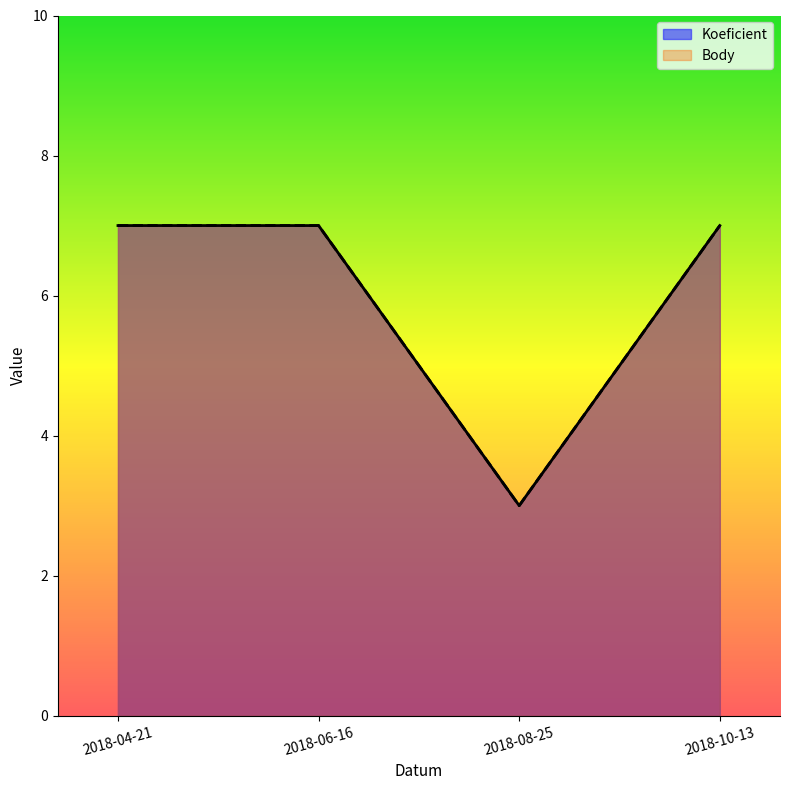

Is it true that Body equals 4 at 2018-04-21?

False